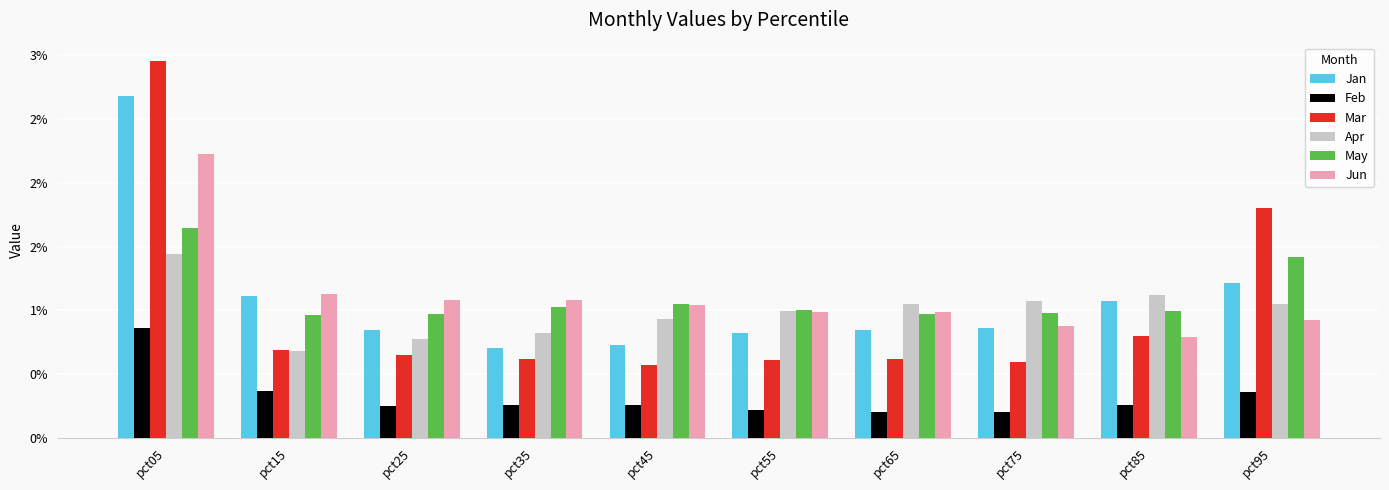

At which label does Feb reach its peak?

pct05